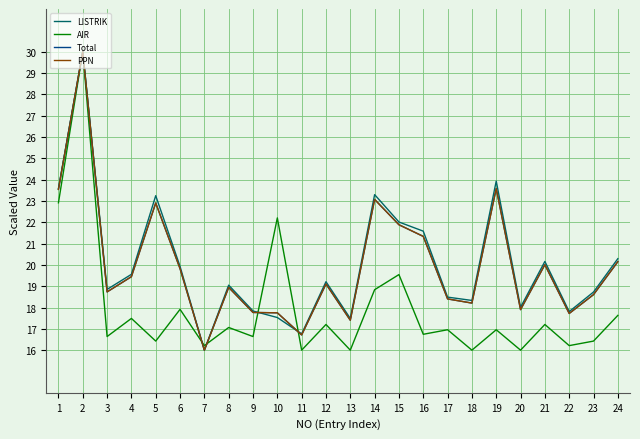

How many interior local peaks does the Total series have?

7